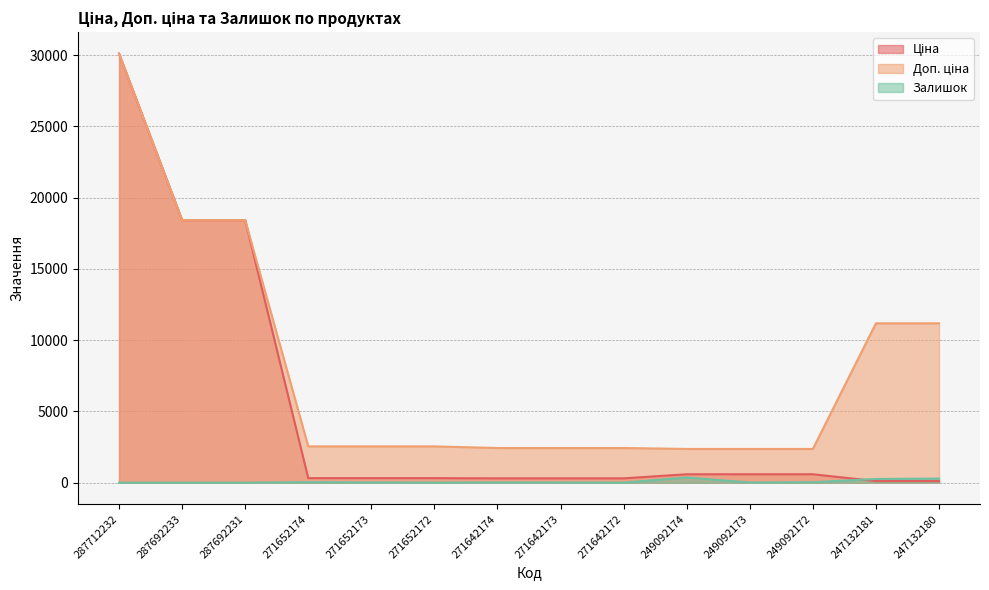

Is the value of Ціна at 271652173 greater than the value of Залишок at 247132180?

Yes